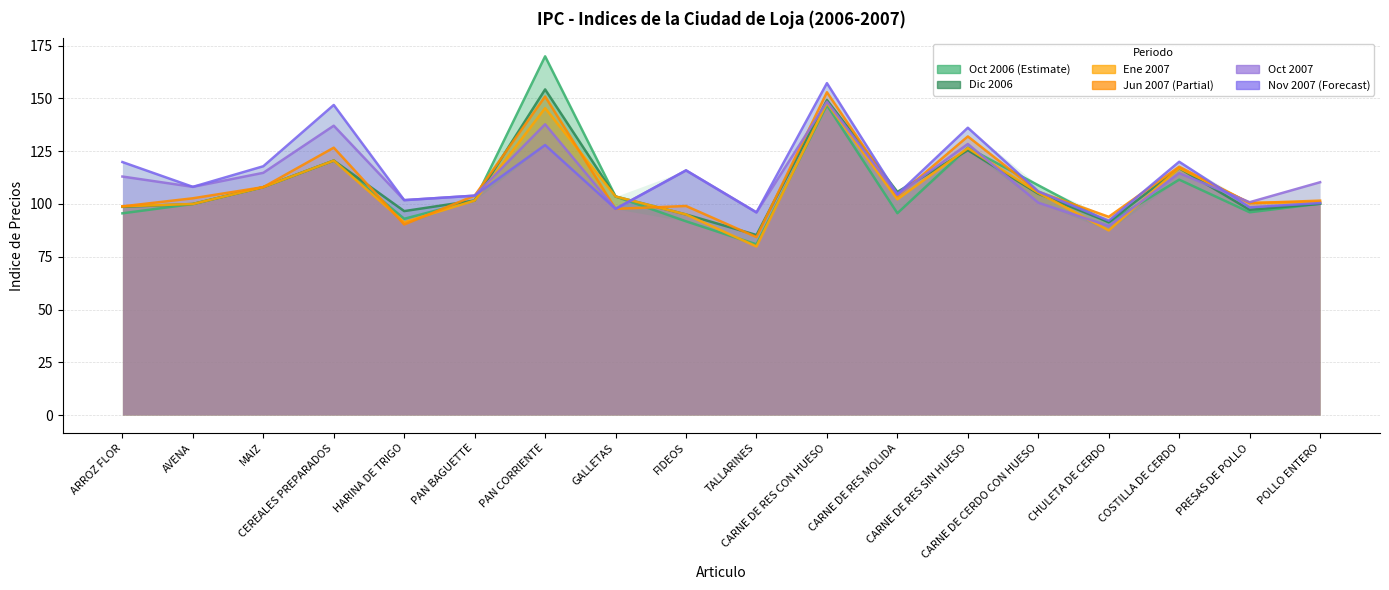

Which category has the lowest value across all series?

TALLARINES